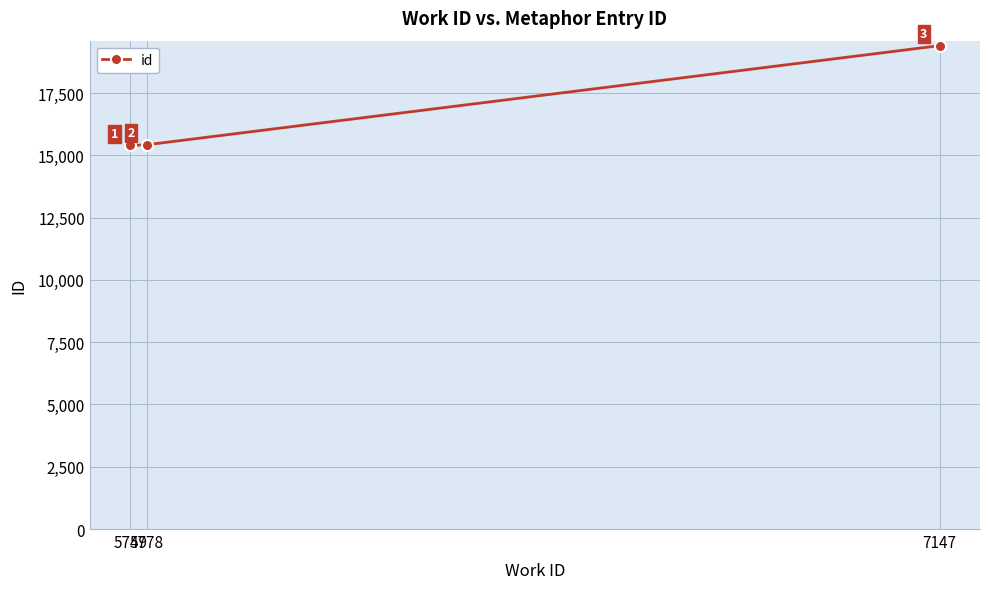

How many lines are shown in the chart?

1